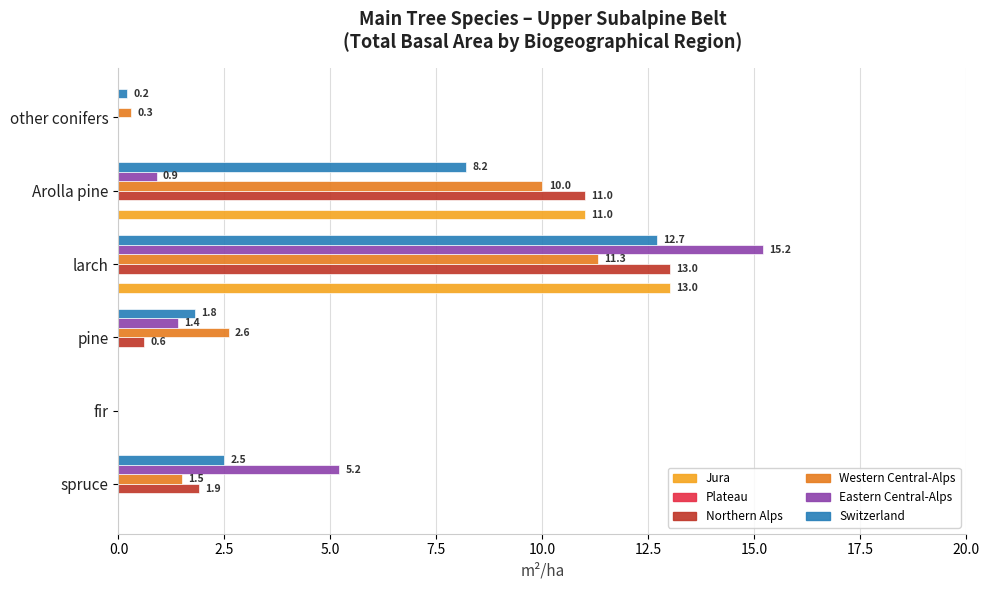

What is the maximum value shown in the chart?

15.2